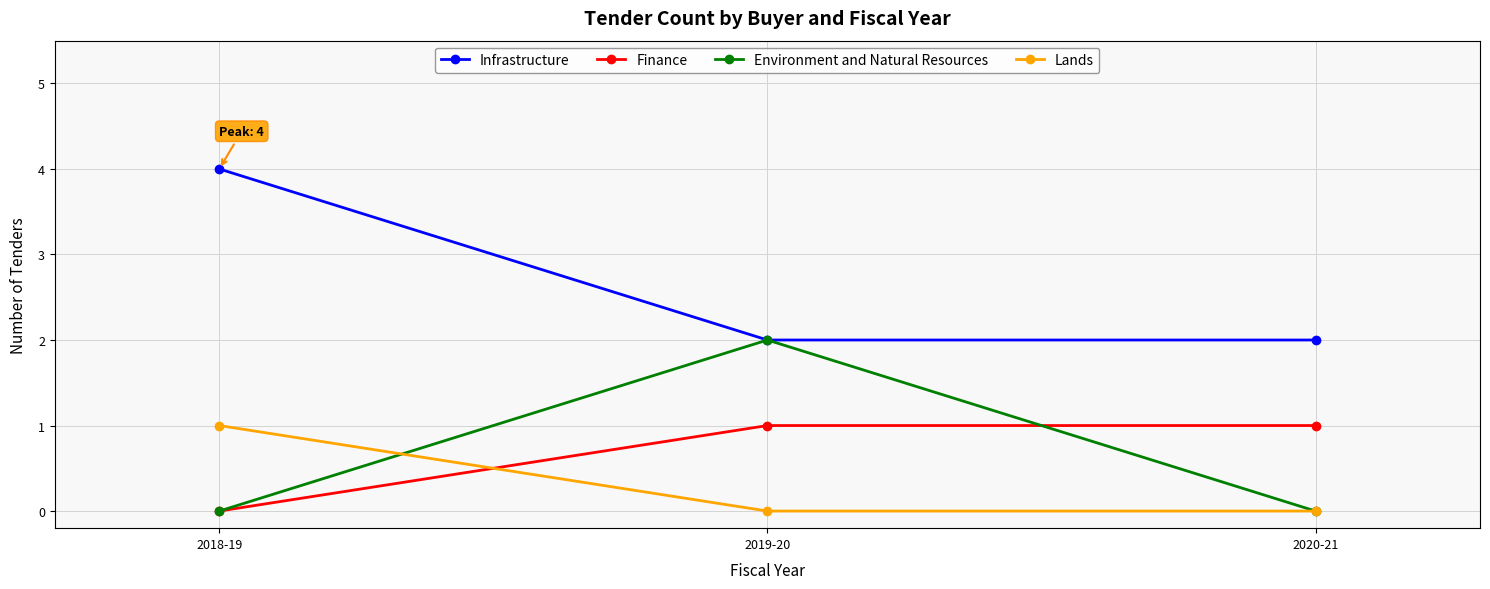

Between 2019-20 and 2020-21, which series saw the biggest shift?

Environment and Natural Resources